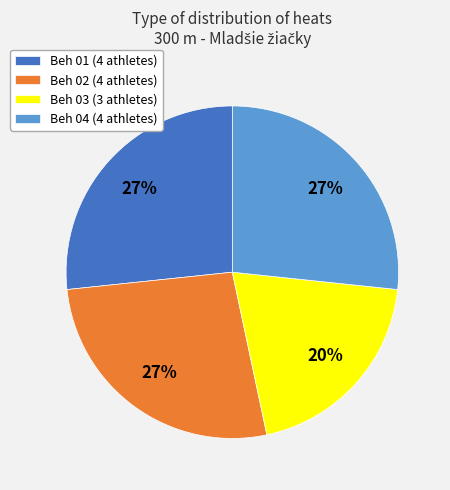

To the nearest percent, what is the difference between the largest and smallest slice percentages?

7%